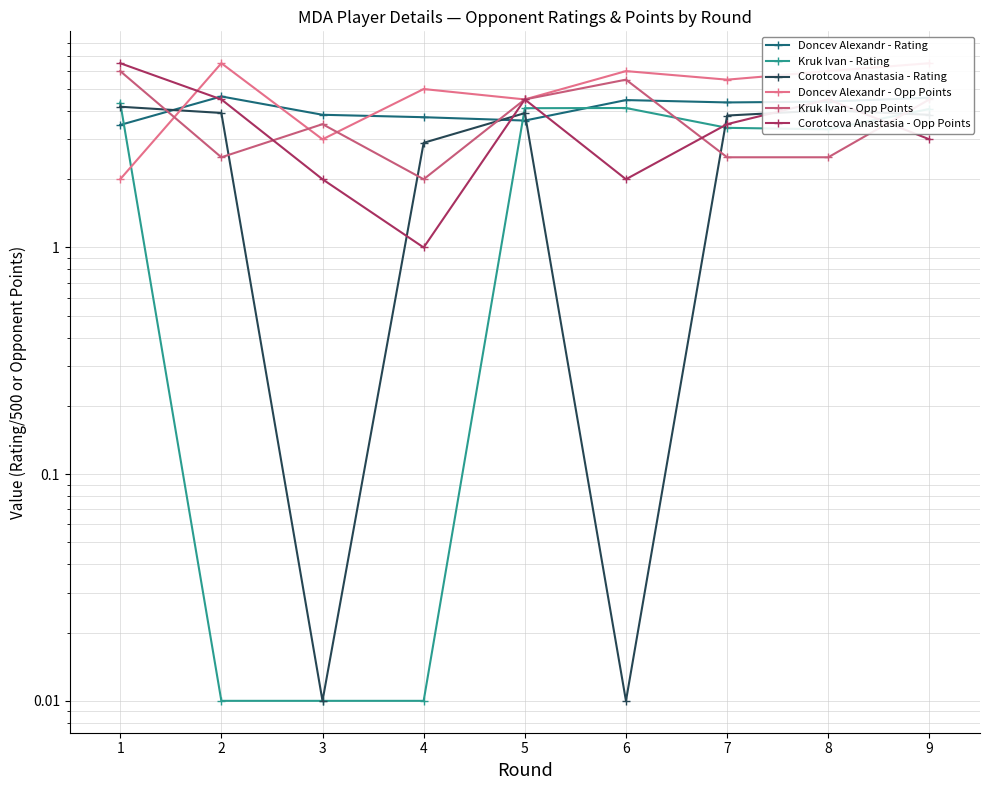

Rank the series by their maximum value, from lowest to highest.

Corotcova Anastasia - Rating, Kruk Ivan - Rating, Doncev Alexandr - Rating, Kruk Ivan - Opp Points, Doncev Alexandr - Opp Points, Corotcova Anastasia - Opp Points